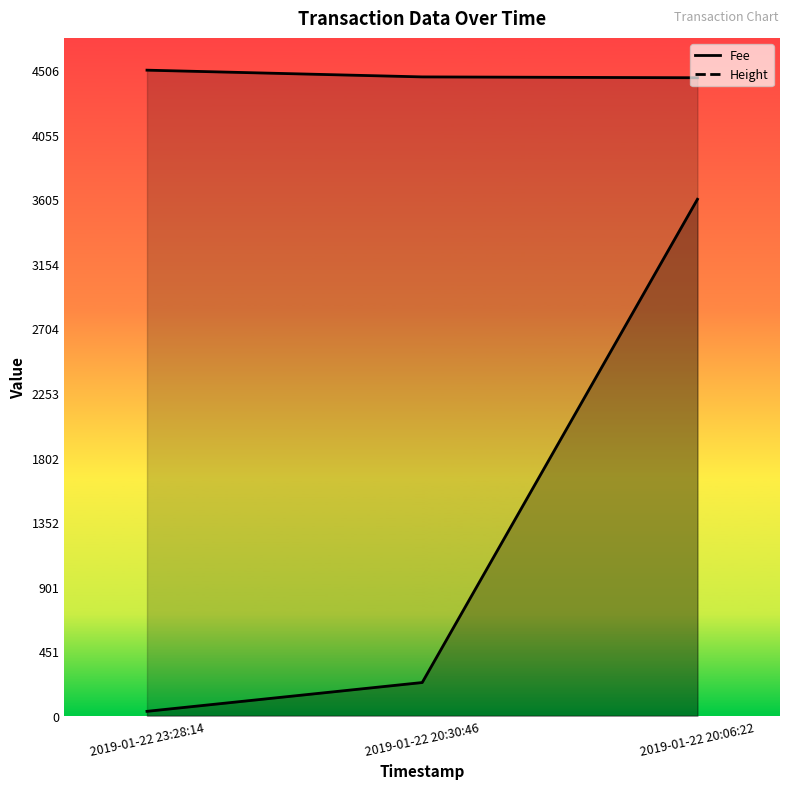

Reading left to right, list all the values displayed in this chart.

Fee: 30.7	231.7	3604.8
Height: 4506.0	4459.0	4453.0